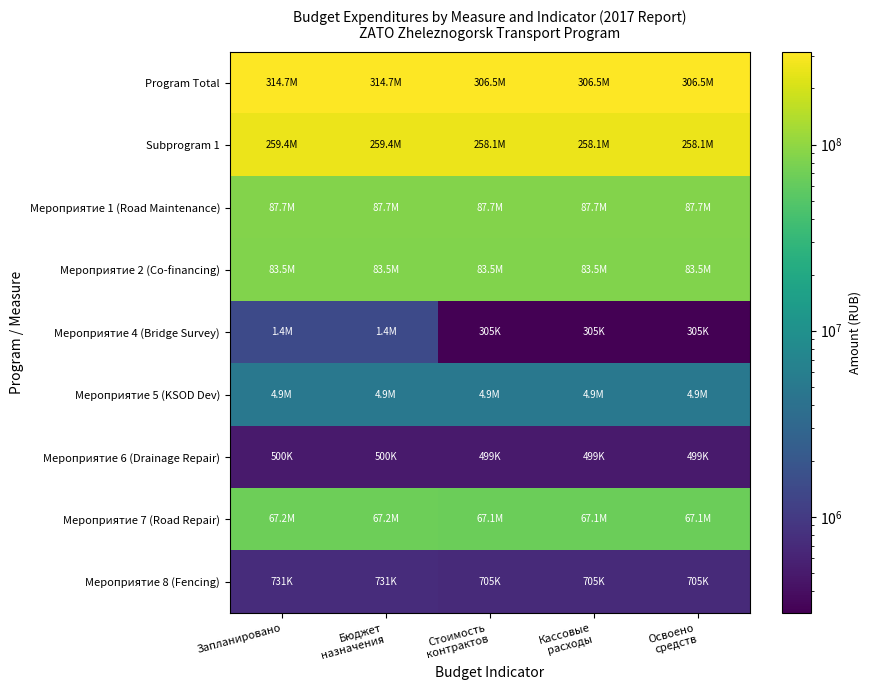

At which category is the sum across all series the highest?

Запланировано